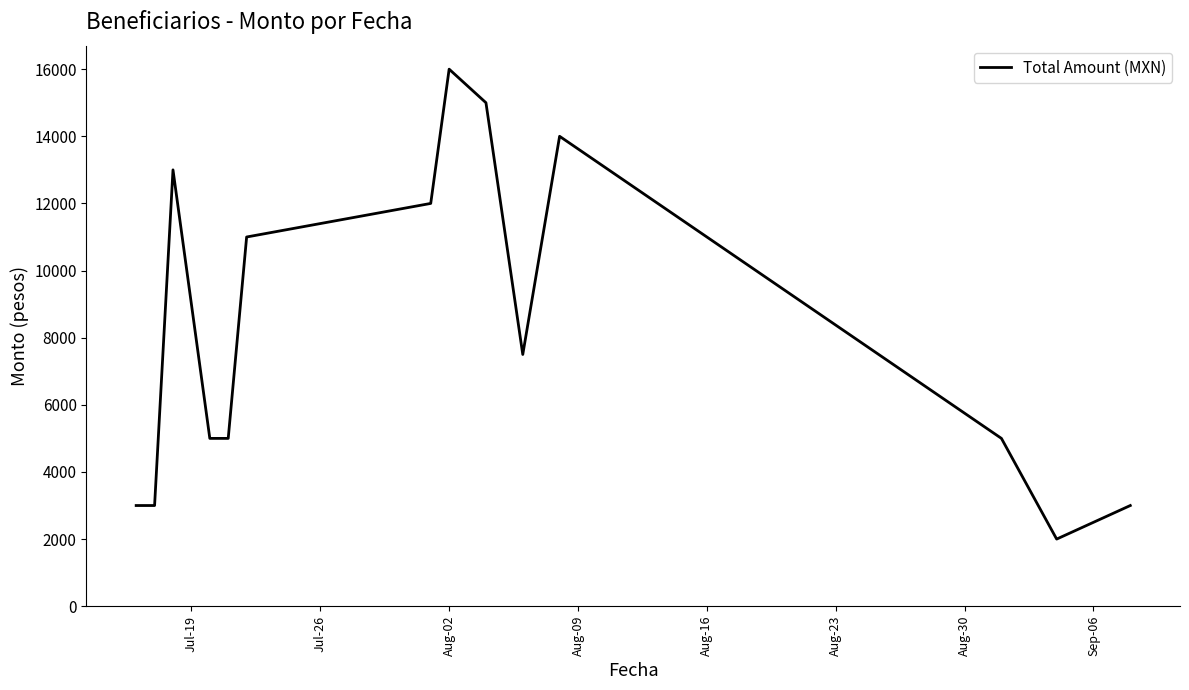

What is the maximum value shown in the chart?

16000